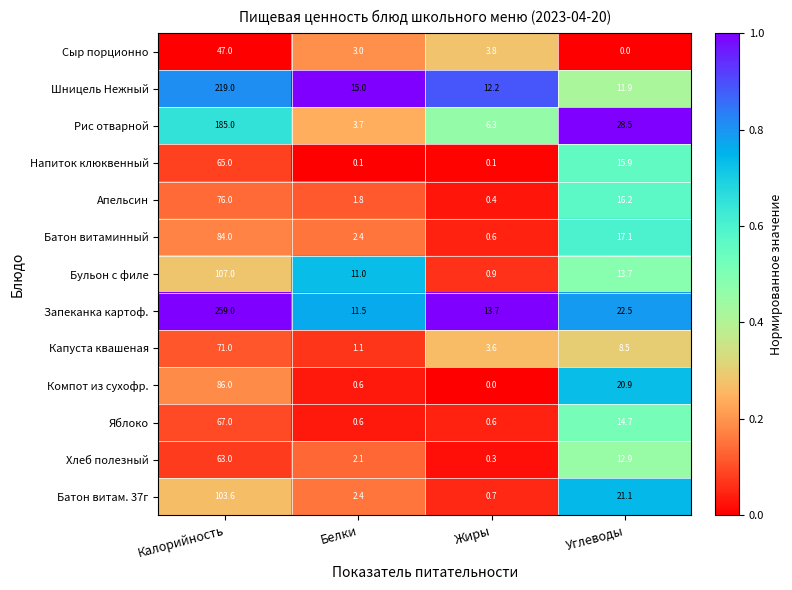

Which series has the largest total across all categories?

Запеканка картоф.